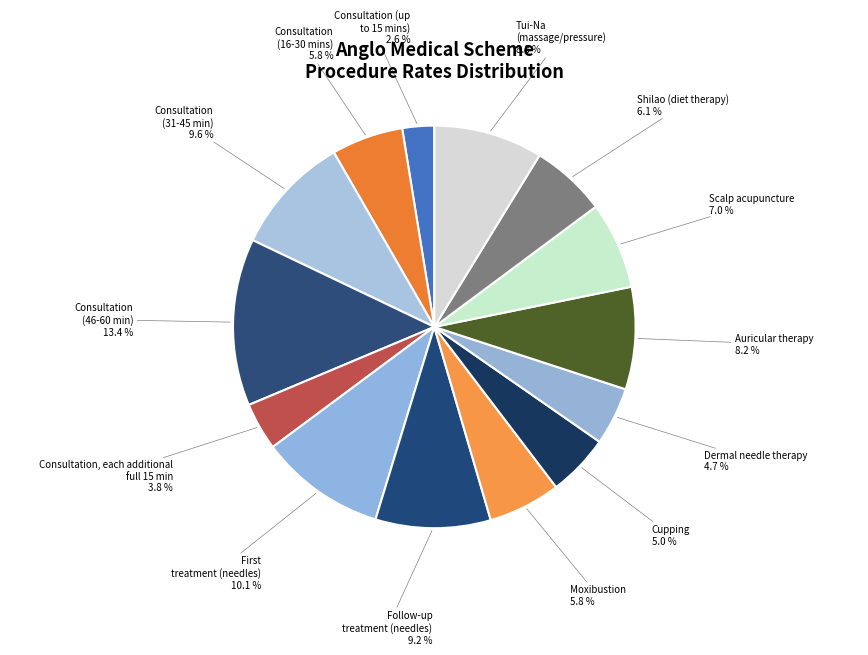

What percentage do Follow-up treatment (needles) and Consultation (16-30 mins) together represent?

15.0%